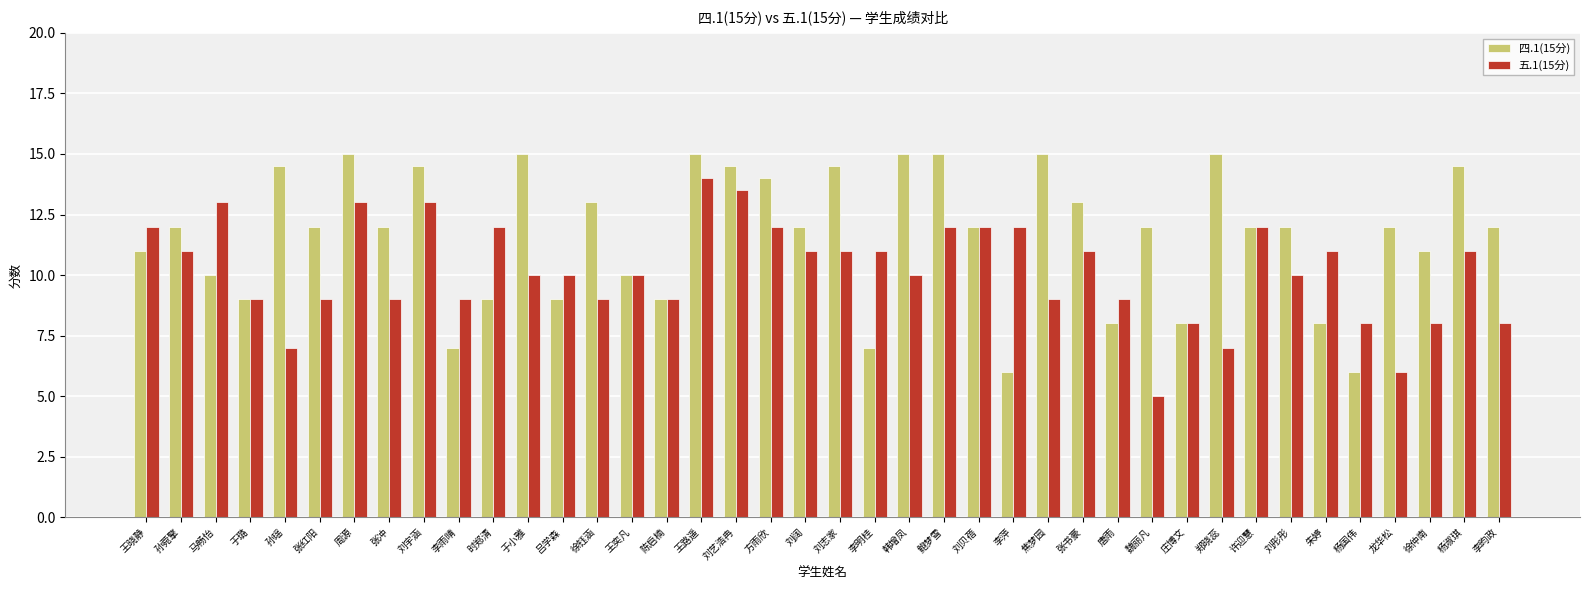

Reading left to right, extract all data points from this chart.

四.1(15分): 11.0	12.0	10.0	9.0	14.5	12.0	15.0	12.0	14.5	7.0	9.0	15.0	9.0	13.0	10.0	9.0	15.0	14.5	14.0	12.0	14.5	7.0	15.0	15.0	12.0	6.0	15.0	13.0	8.0	12.0	8.0	15.0	12.0	12.0	8.0	6.0	12.0	11.0	14.5	12.0
五.1(15分): 12.0	11.0	13.0	9.0	7.0	9.0	13.0	9.0	13.0	9.0	12.0	10.0	10.0	9.0	10.0	9.0	14.0	13.5	12.0	11.0	11.0	11.0	10.0	12.0	12.0	12.0	9.0	11.0	9.0	5.0	8.0	7.0	12.0	10.0	11.0	8.0	6.0	8.0	11.0	8.0